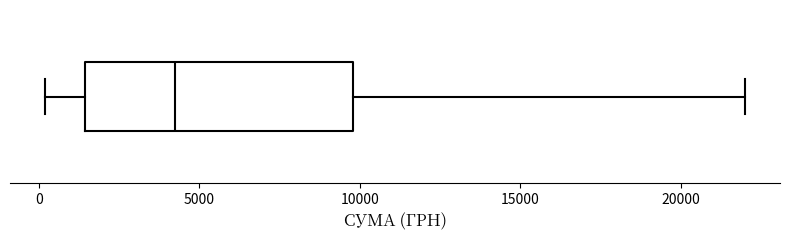

Where does the left whisker of the box end on the x-axis? The values are not printed on the chart, so give them approximately, as read against the axis.

0